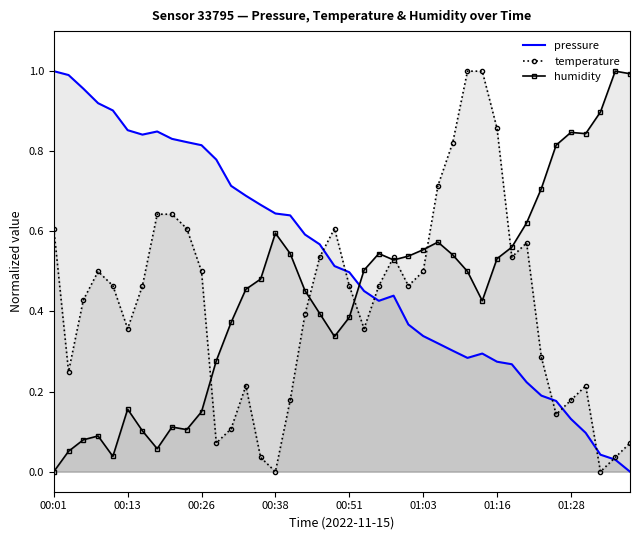

What is the value of the humidity point at the 9th from the left?

0.1